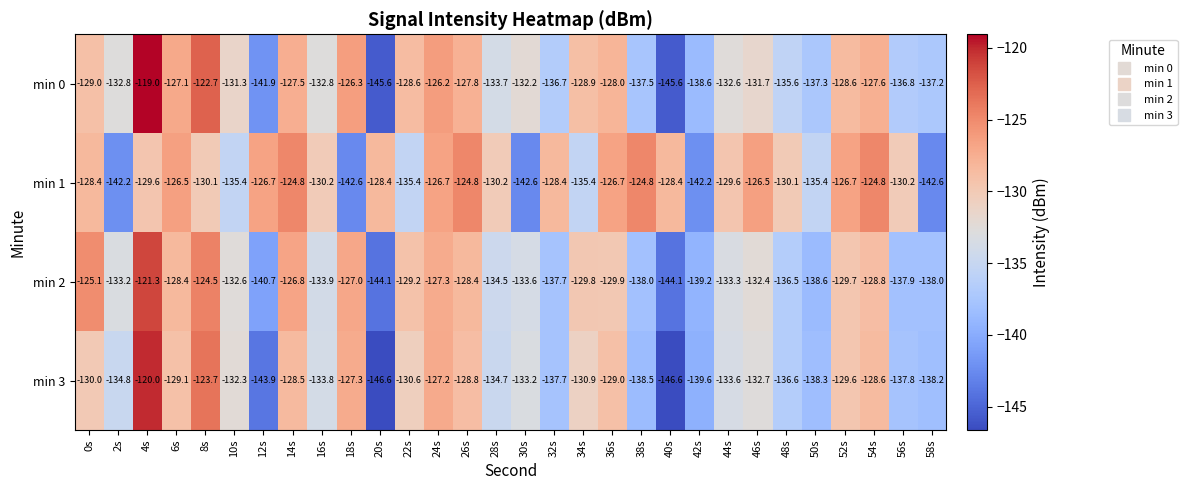

Which series changed the most between 42s and 54s?

min 1